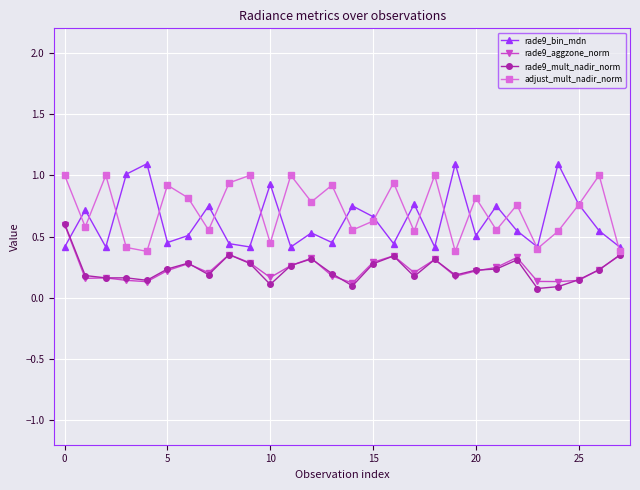

At how many categories does at least one series exceed 0?

28